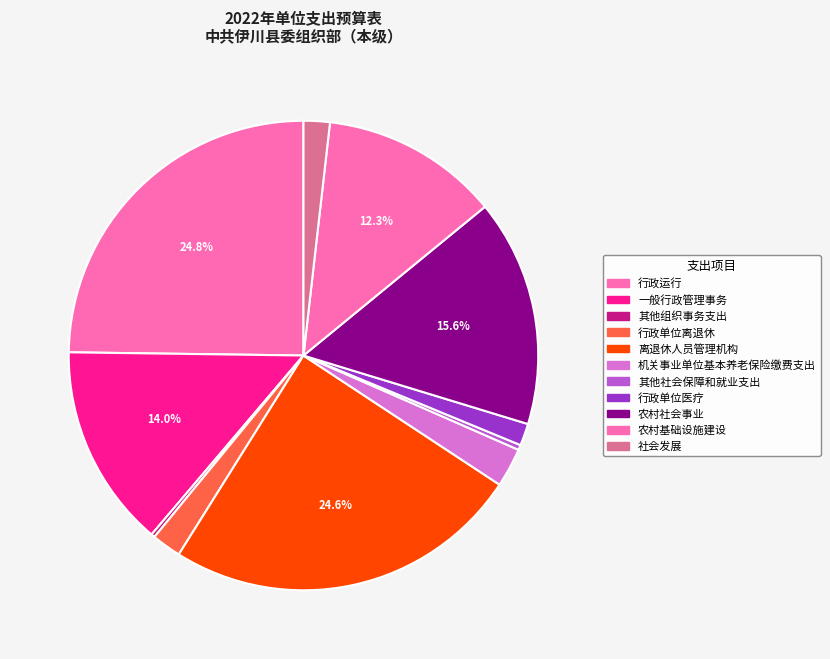

What is the change in value from 一般行政管理事务 to 其他社会保障和就业支出?

-196.6